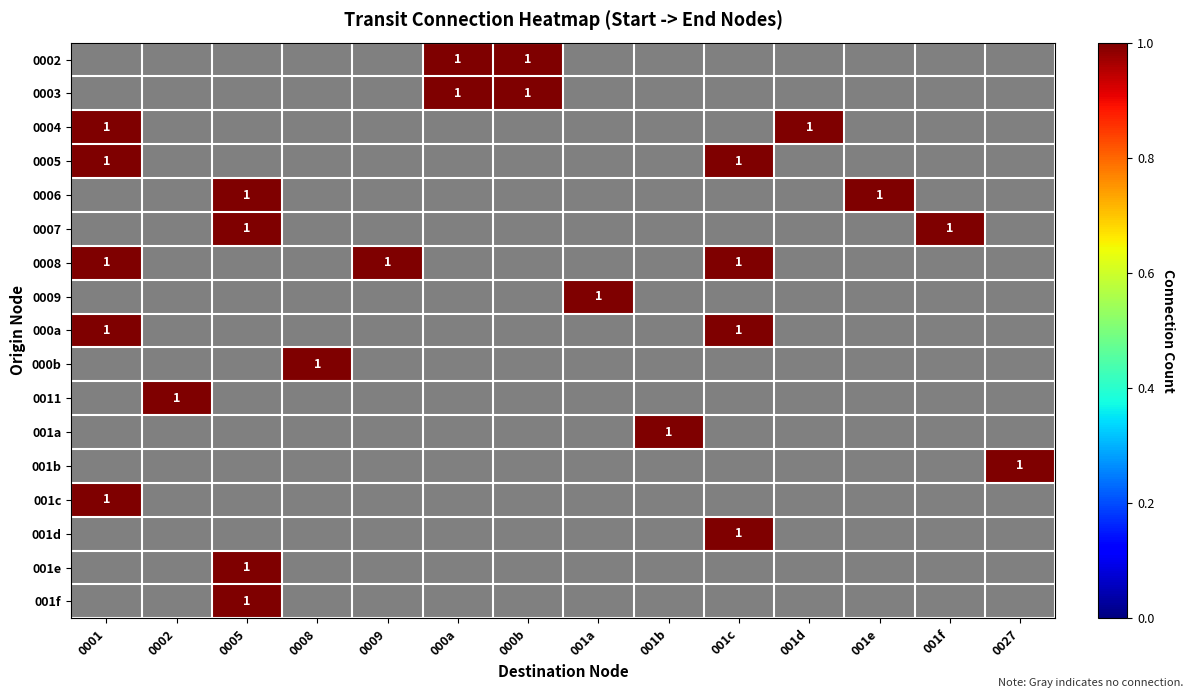

What is the minimum value shown in the chart?

1.0